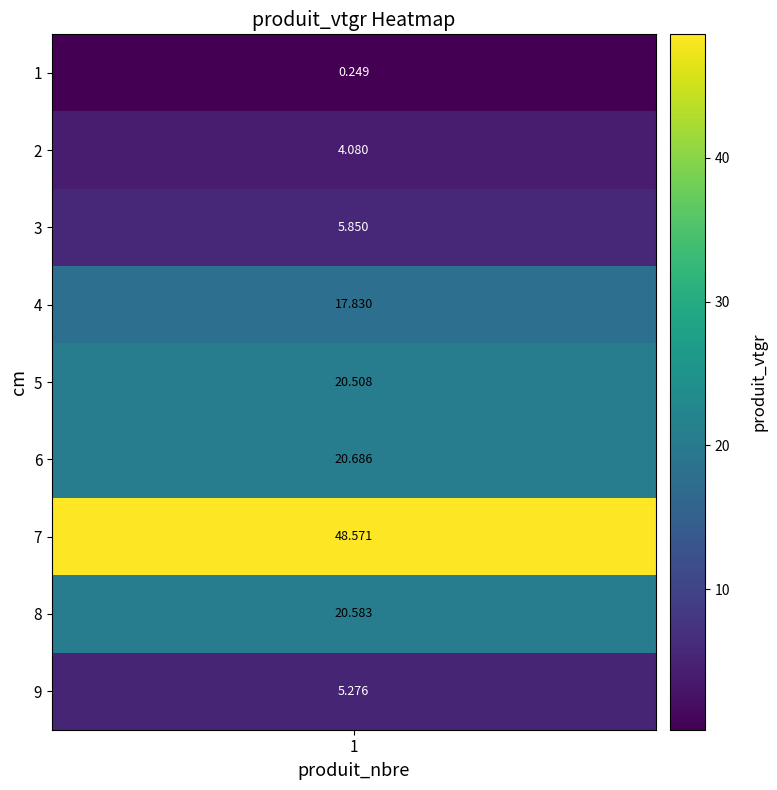

What is the smallest value displayed?

0.2